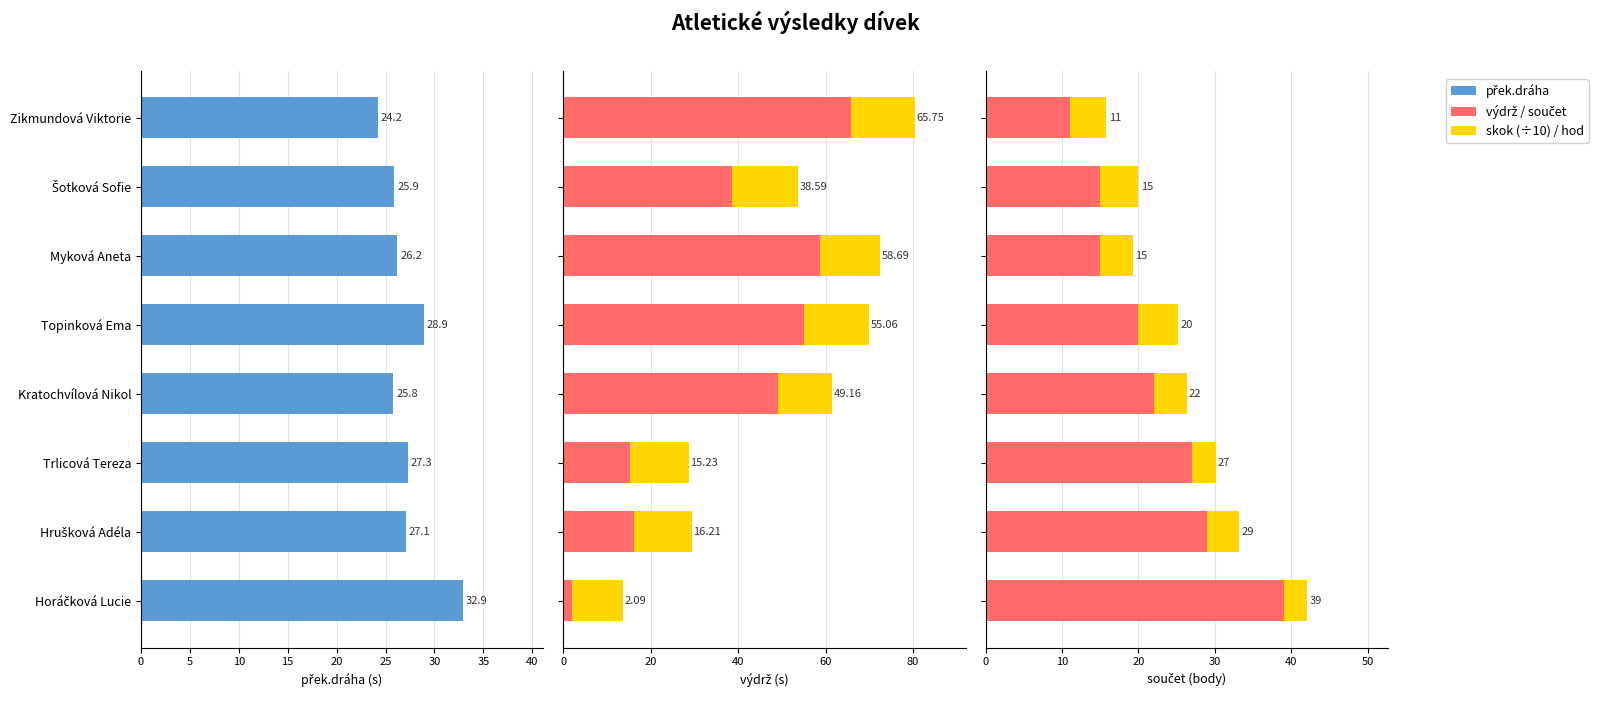

Which series changed the most between Horáčková Lucie and Hrušková Adéla?

výdrž